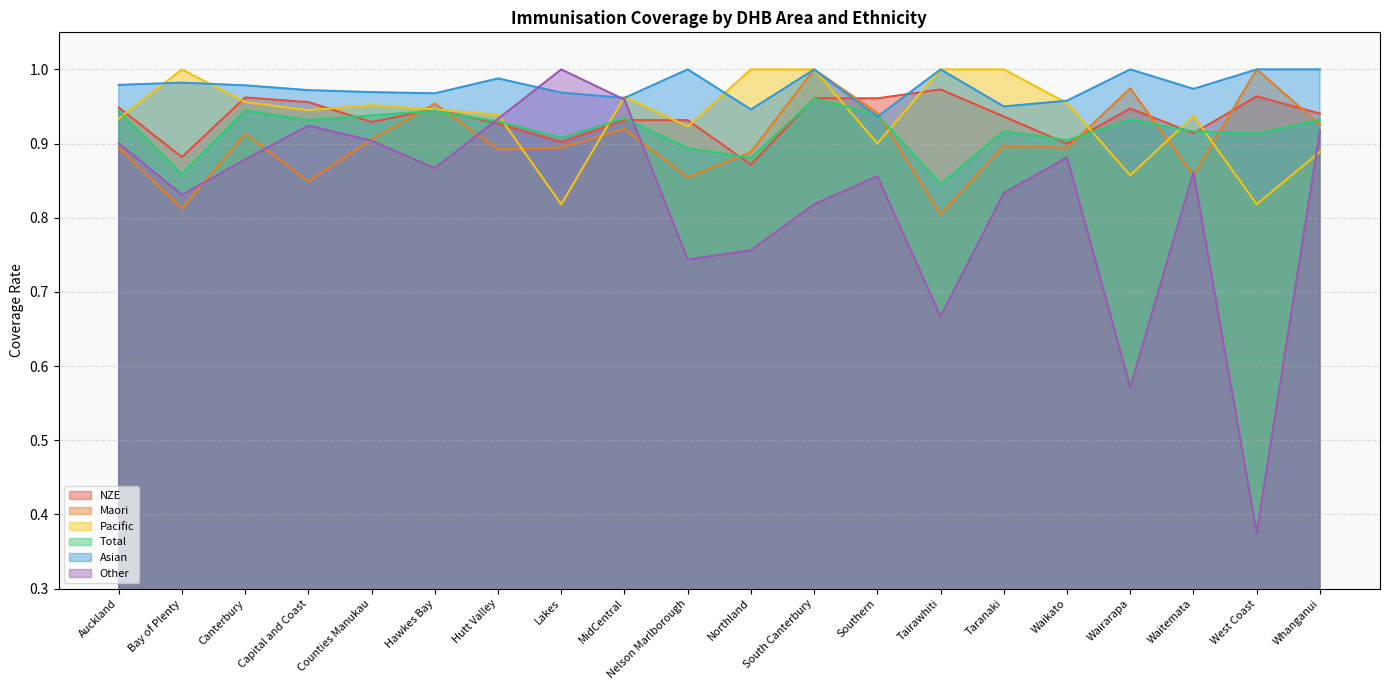

What is the approximate value of NZE at Capital and Coast?

1.0